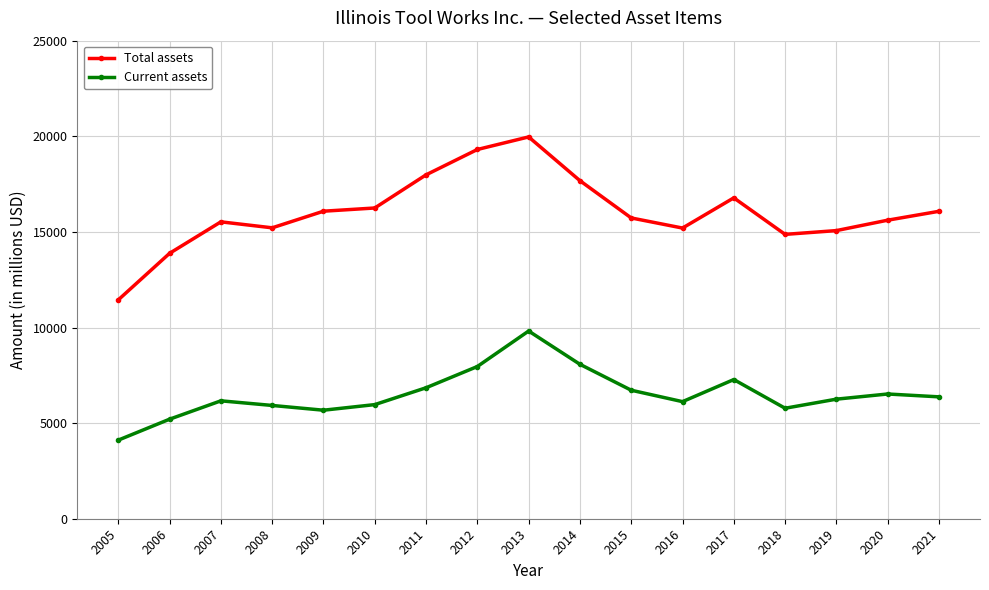

What are all the series names shown in the legend?

Total assets, Current assets